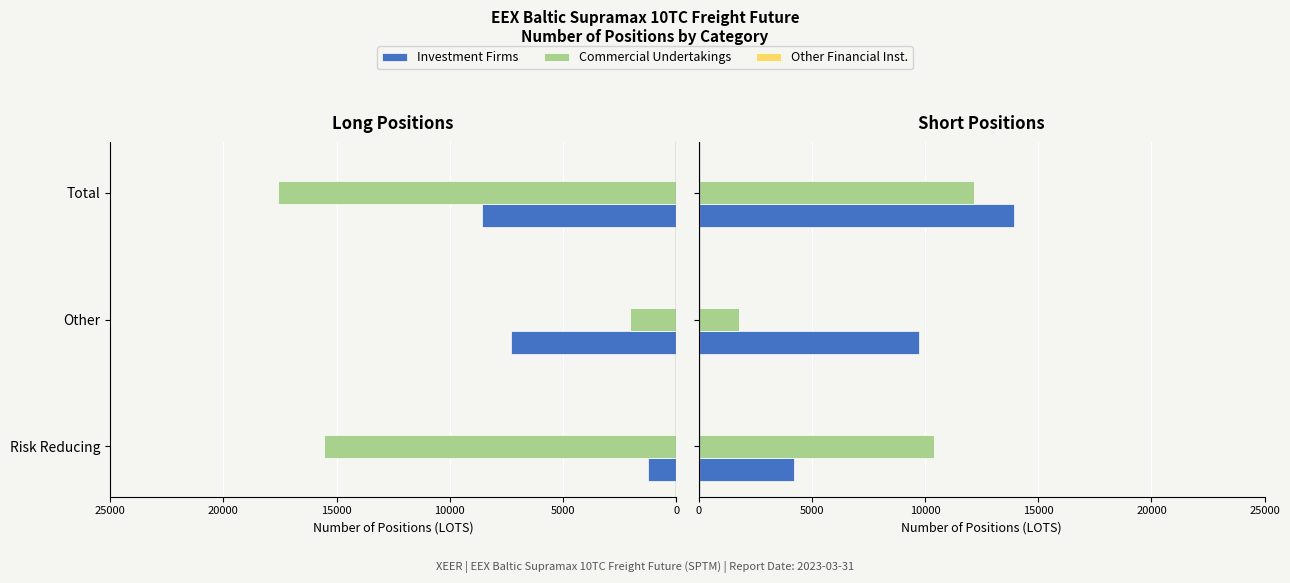

What is the difference between the highest and lowest values at 5000?

9721.8